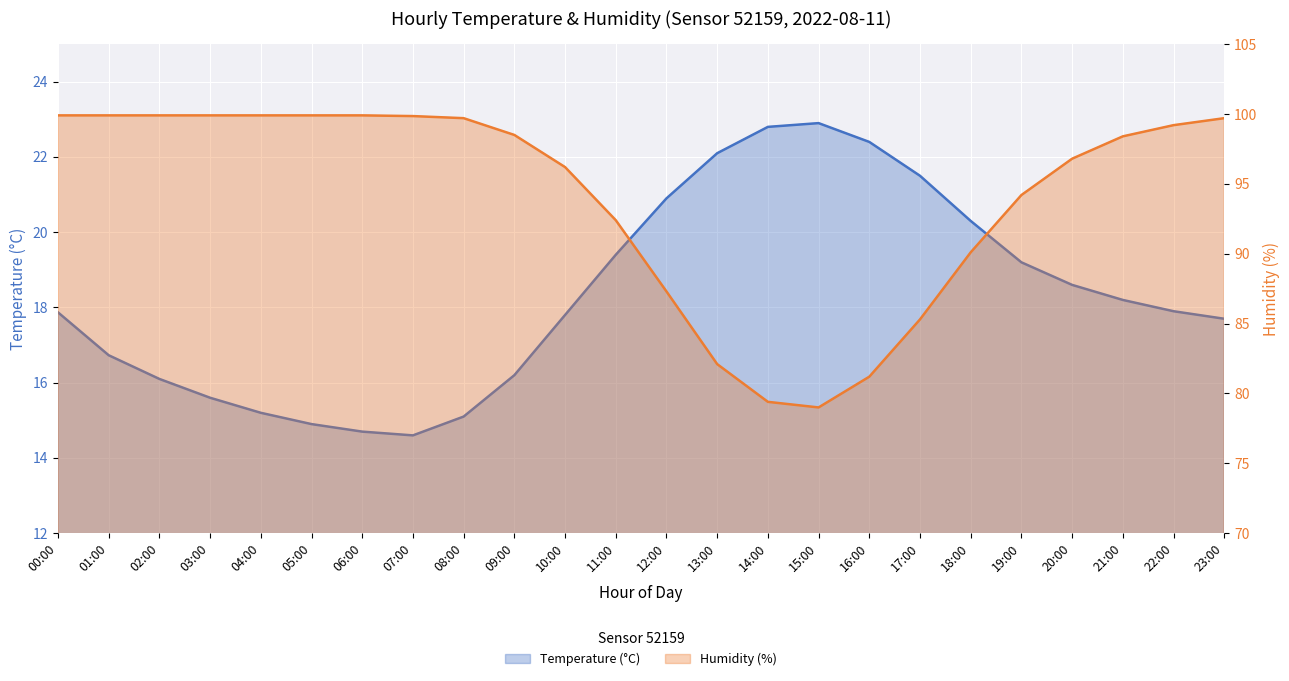

The Temperature (°C) series shows 21.6 at 05:00. True or false?

False